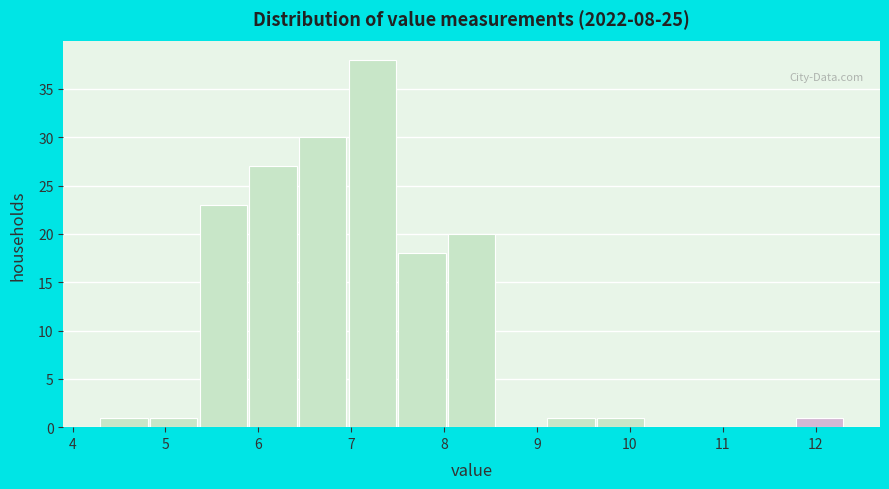

Reading left to right, transcribe this chart: for each bar, give the range it covers on the x-axis and its height. Neither the bar edges nor the heights are printed on the chart, so give them approximately, as read against the axes.

4.3 to 4.8: 1
4.8 to 5.4: 1
5.4 to 5.9: 23
5.9 to 6.4: 27
6.4 to 7.0: 30
7.0 to 7.5: 38
7.5 to 8.0: 18
8.0 to 8.6: 20
8.6 to 9.1: 0
9.1 to 9.6: 1
9.6 to 10.2: 1
10.2 to 10.7: 0
10.7 to 11.3: 0
11.3 to 11.8: 0
11.8 to 12.3: 1